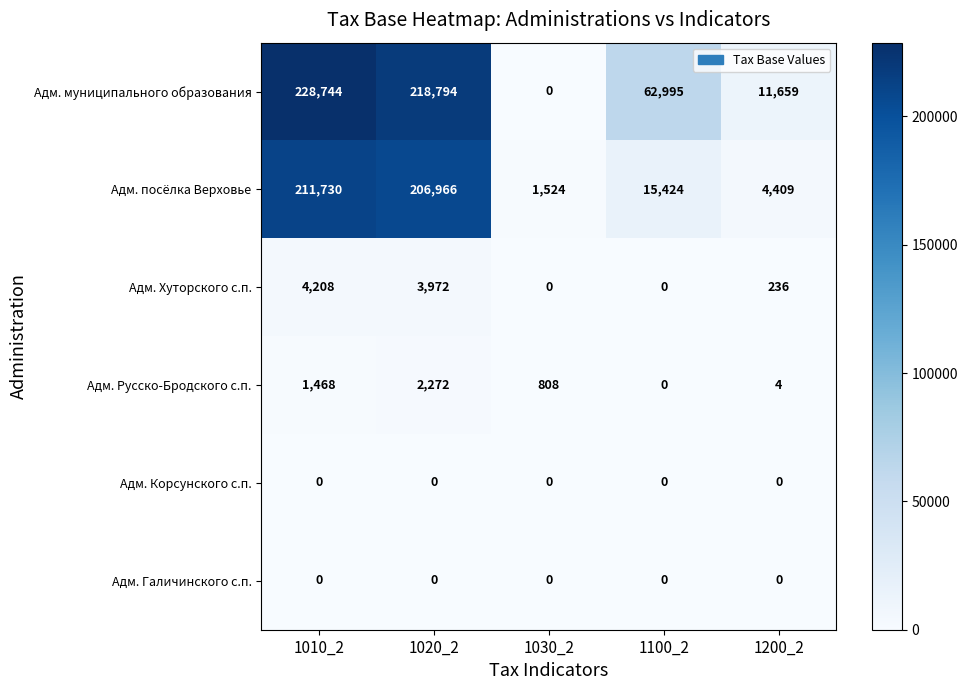

What is the sum of the Адм. Хуторского с.п. values at 1010_2 and 1100_2?

4208